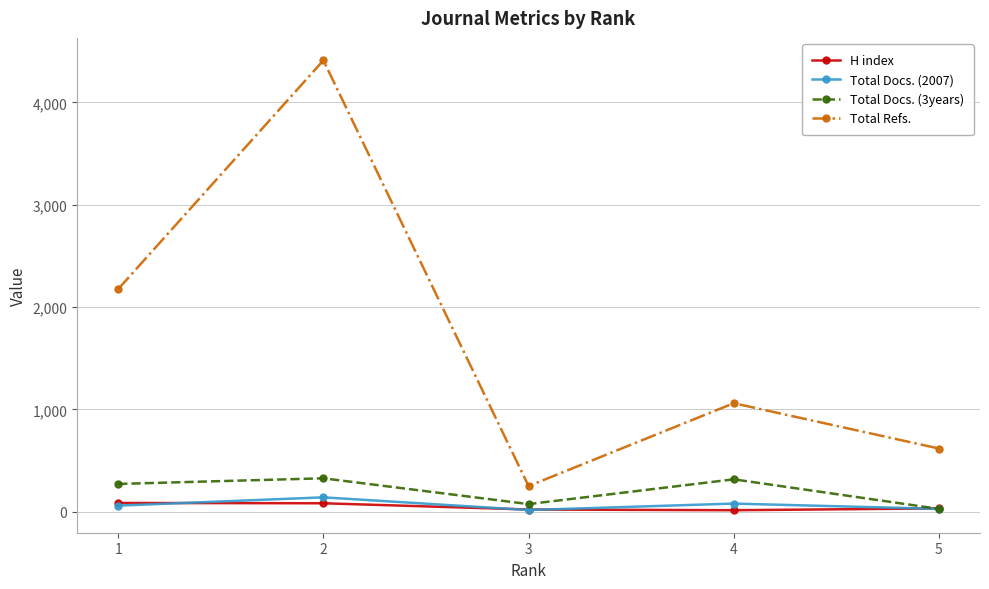

The value of Total Refs. at 3 is 251. True or false?

True